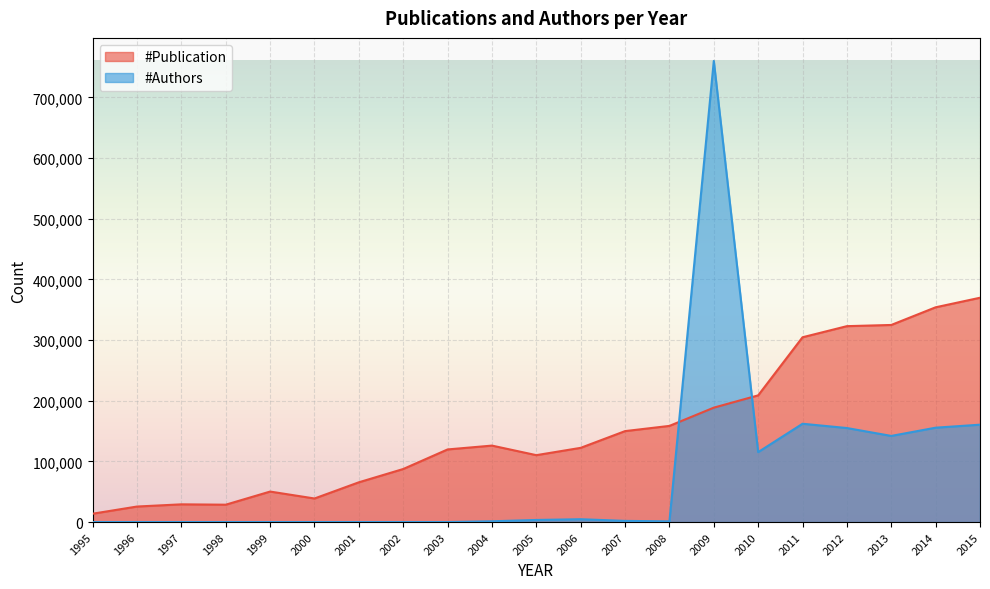

Rank the series by their average value, from lowest to highest.

#Authors, #Publication